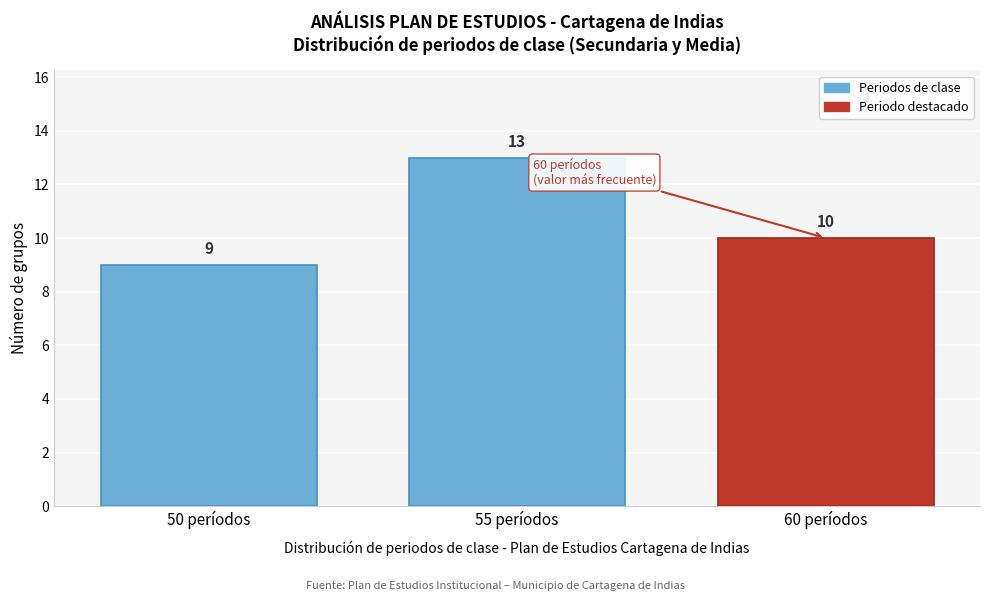

Reading left to right, what are all the values shown in this chart?

9	13	10